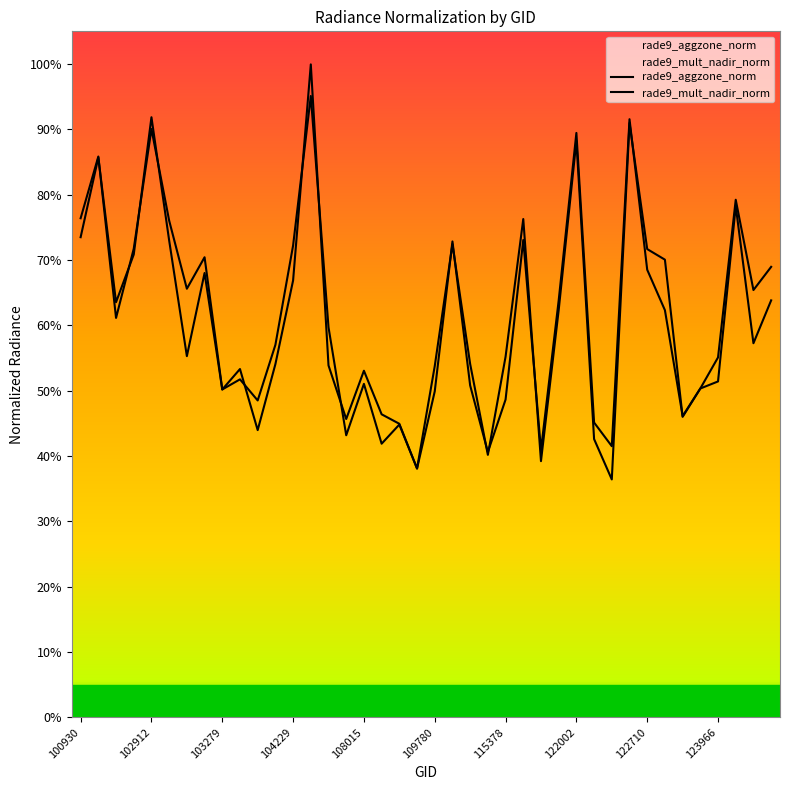

Which series ends up on top after the final intersection of rade9_aggzone_norm and rade9_mult_nadir_norm?

rade9_mult_nadir_norm